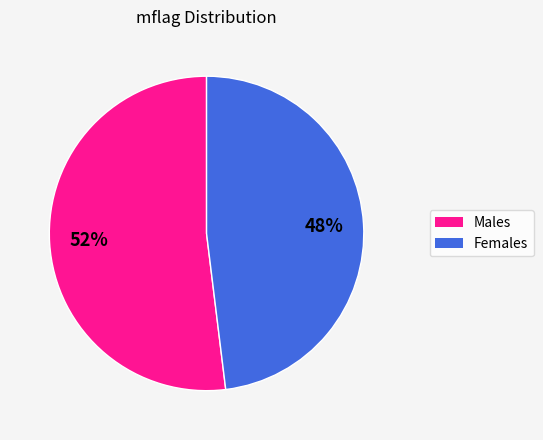

To the nearest percent, what is the average slice percentage?

50%